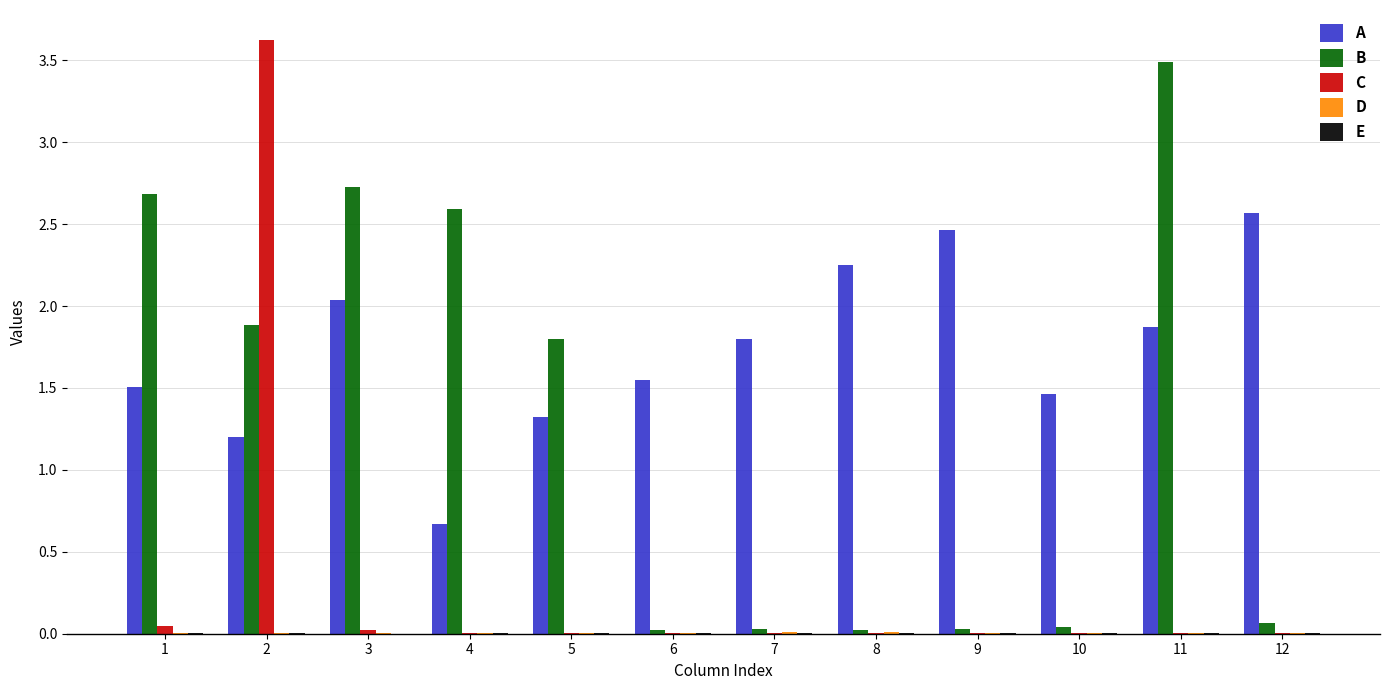

Between 1 and 6, which series saw the biggest shift?

B